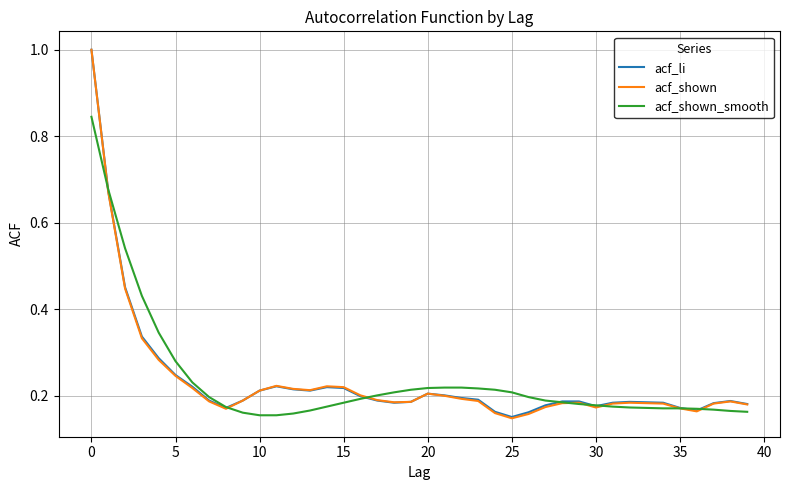

Which series has the largest range (max minus min)?

acf_shown